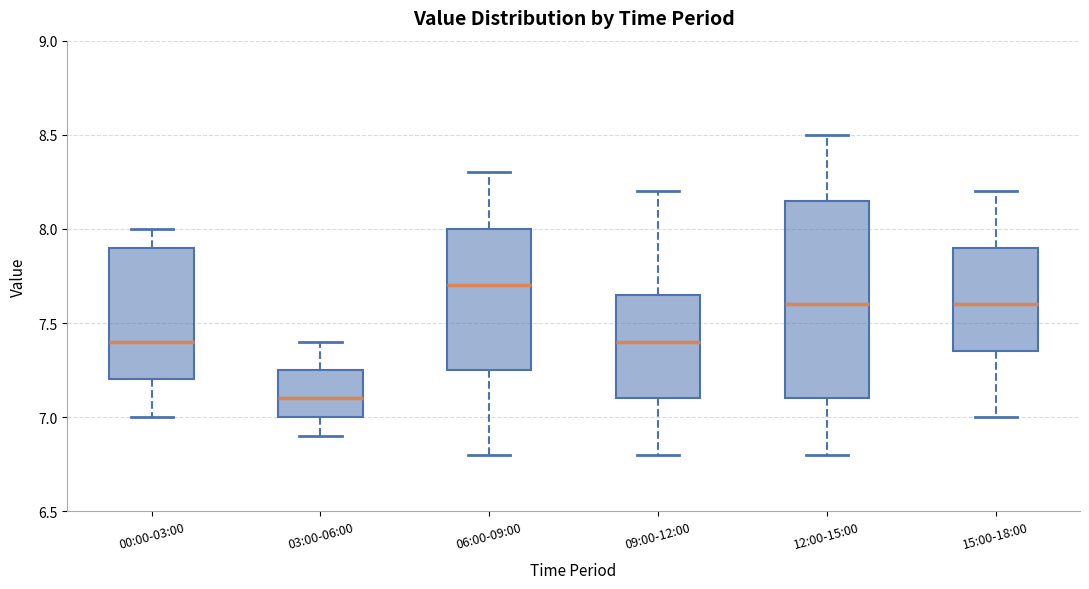

Which box is the tallest, from its lower edge to its upper edge?

12:00-15:00